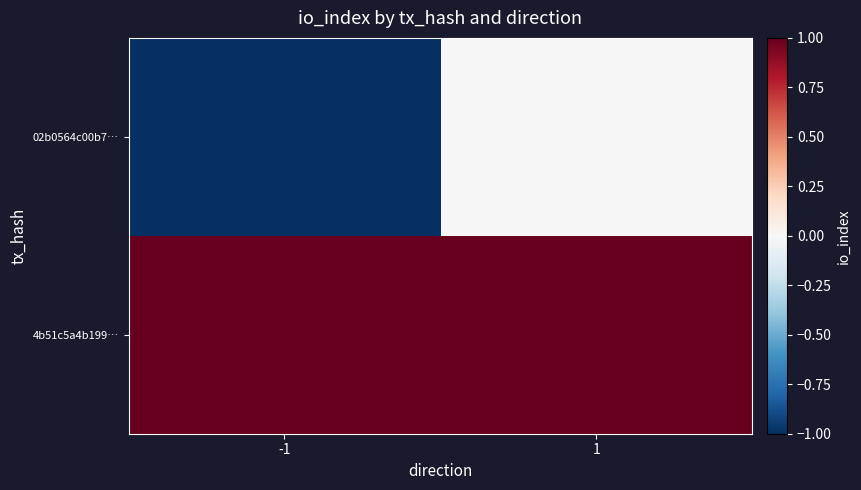

What is the maximum value shown in the chart?

1